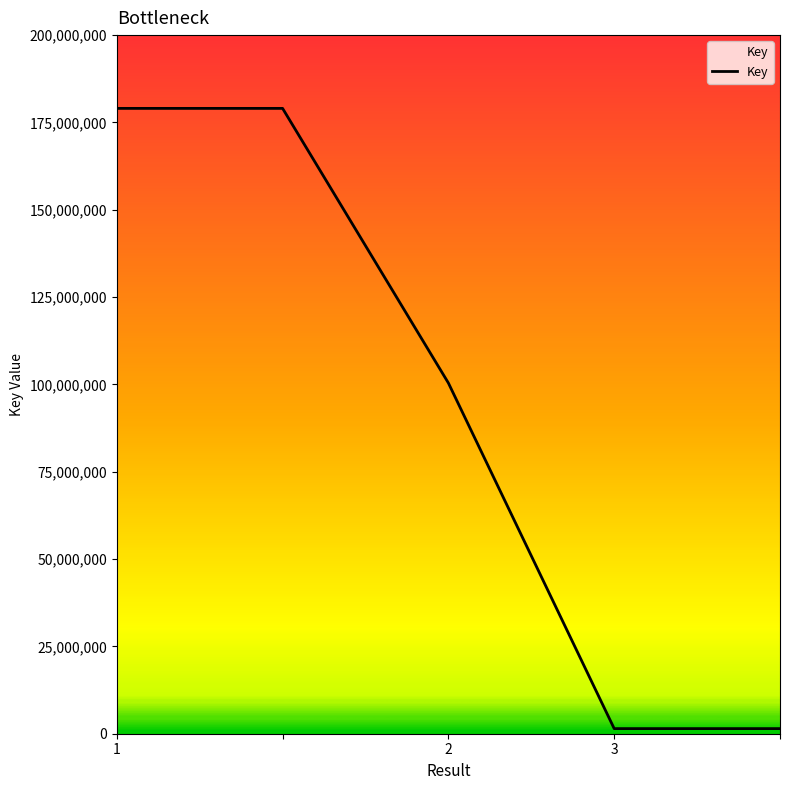

What is the sum of all values?

461372940